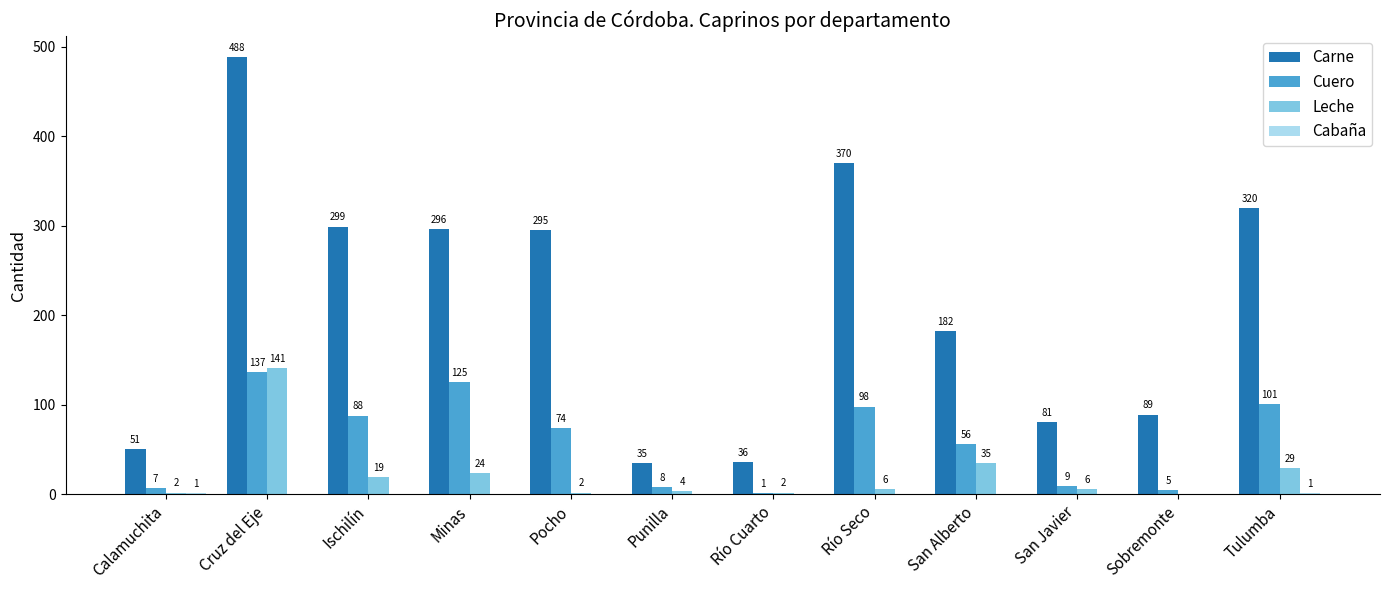

Which series changed the most between Punilla and San Alberto?

Carne